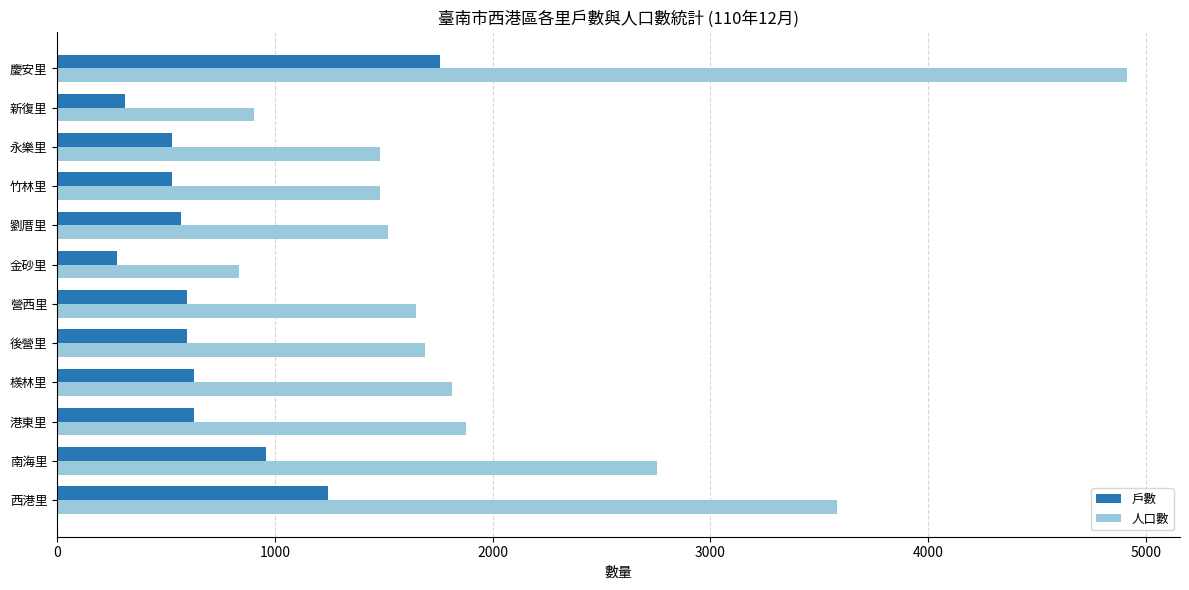

What is the spread (max minus min) of values at 金砂里?

561